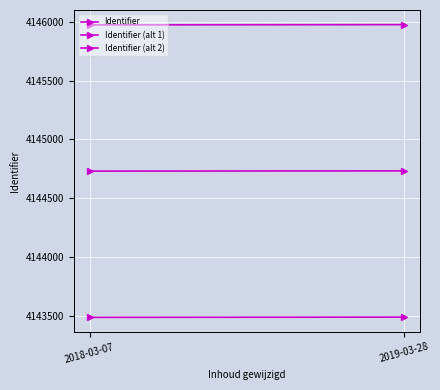

At which category is the sum across all series the highest?

2019-03-28